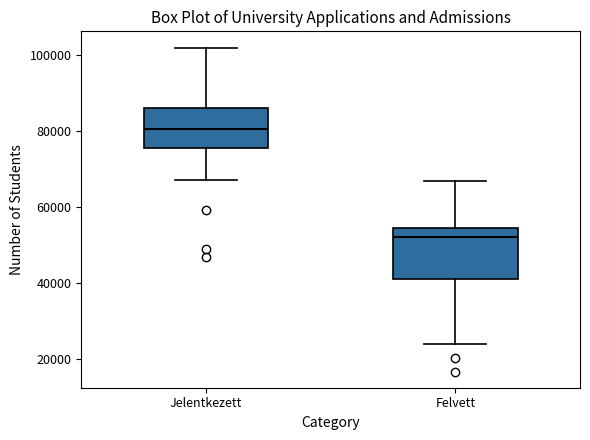

Comparing the boxes themselves (not the whiskers), which one is the tallest?

Felvett